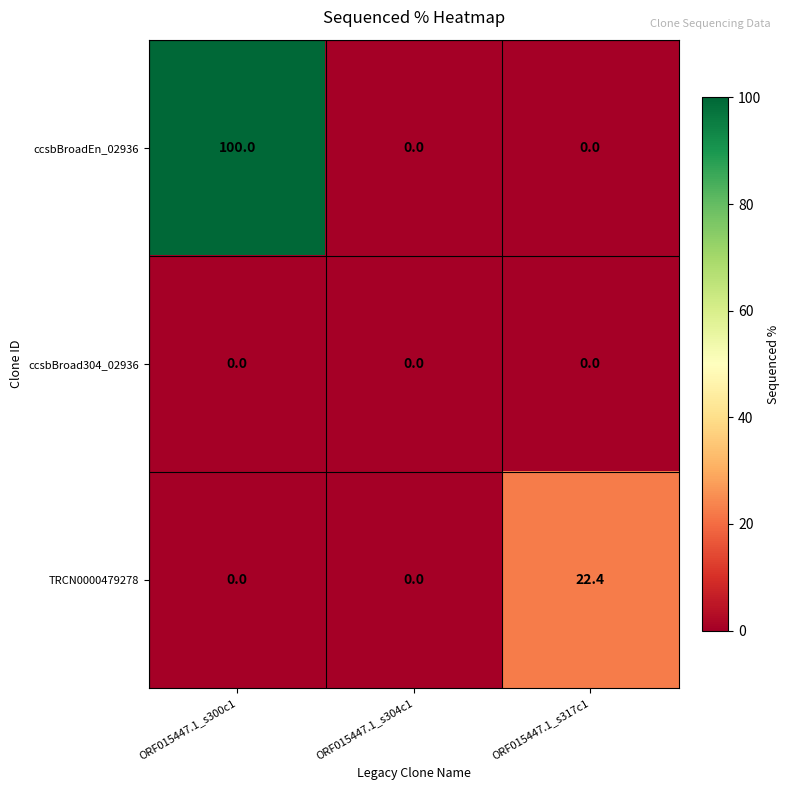

Between ORF015447.1_s304c1 and ORF015447.1_s317c1, which series saw the biggest shift?

TRCN0000479278